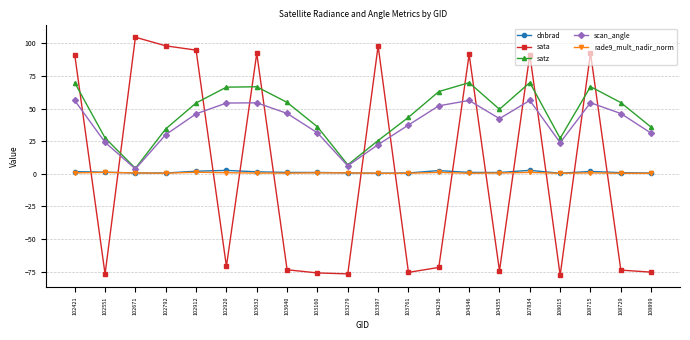

Which series changed the most between 103032 and 108729?

sata